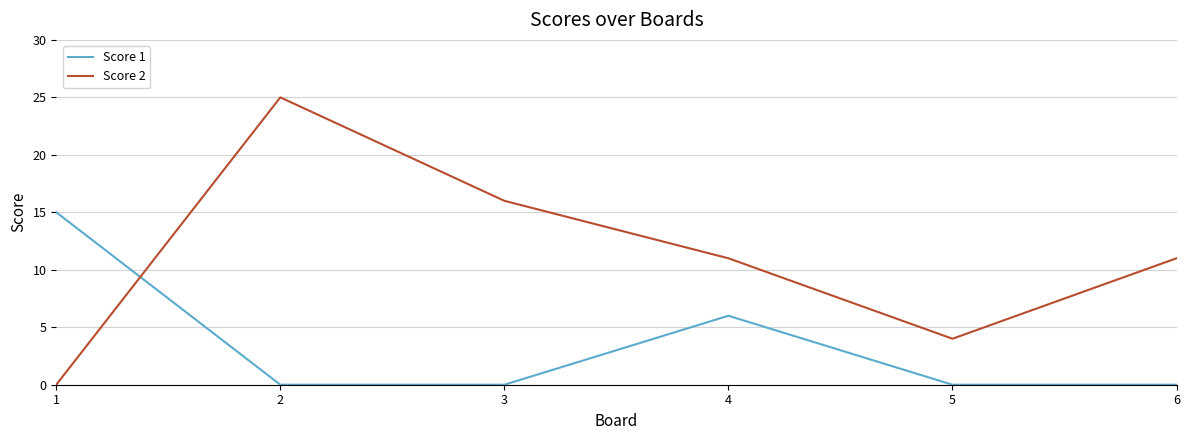

At which category is the sum across all series the highest?

2